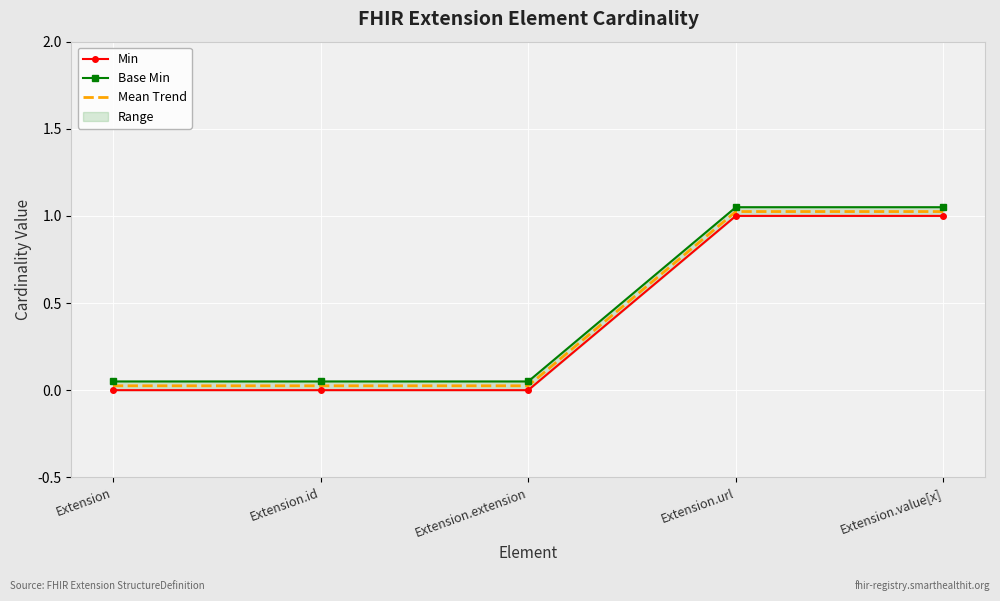

Reading left to right, extract all data points from this chart.

Min: 0.0	0.0	0.0	1.0	1.0
Base Min: 0.1	0.1	0.1	1.1	1.1
Mean Trend: 0.0	0.0	0.0	1.0	1.0